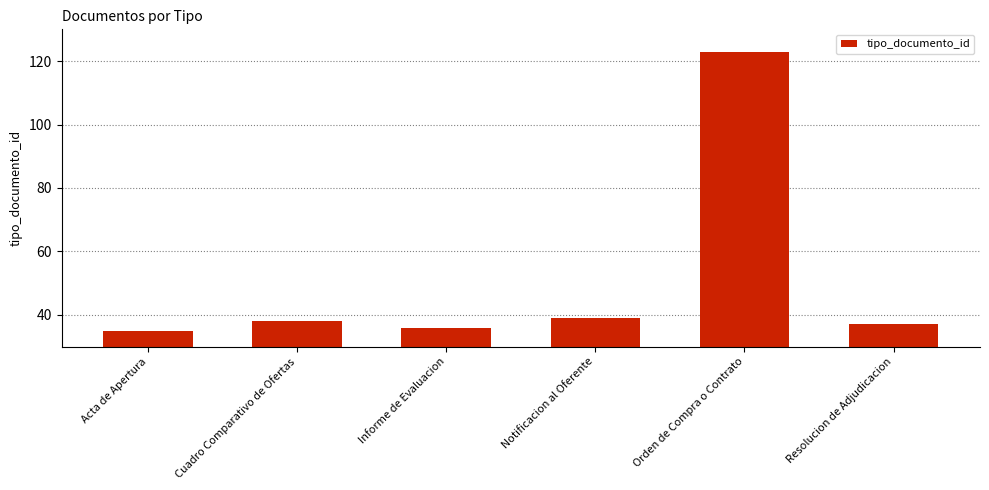

What is the maximum value shown in the chart?

123